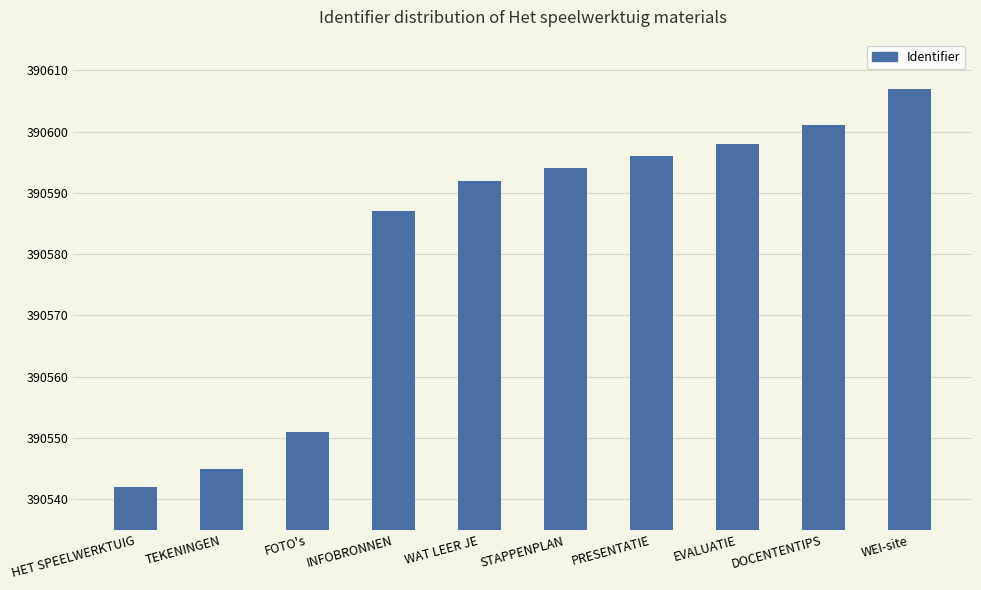

The value at INFOBRONNEN is 134267. True or false?

False